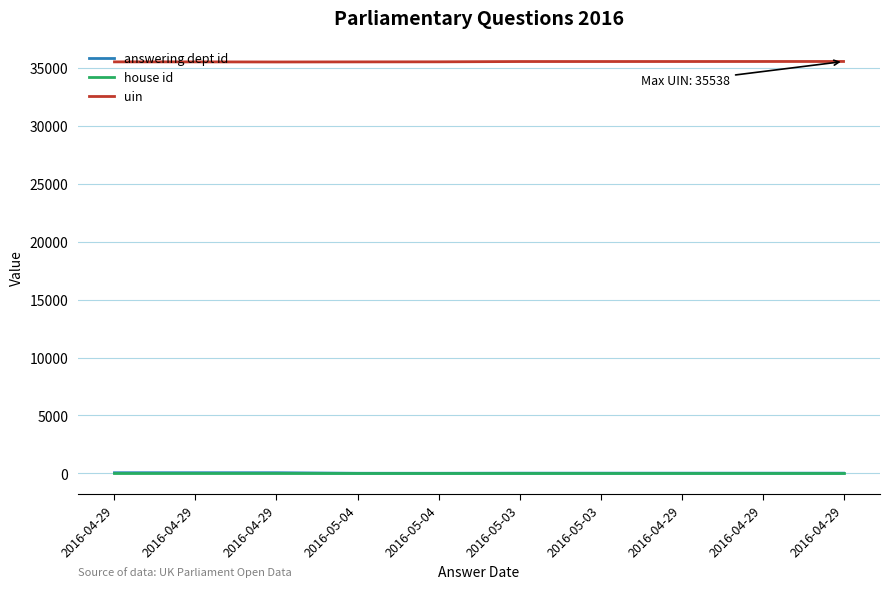

True or false: uin and answering dept id cross at least once.

False